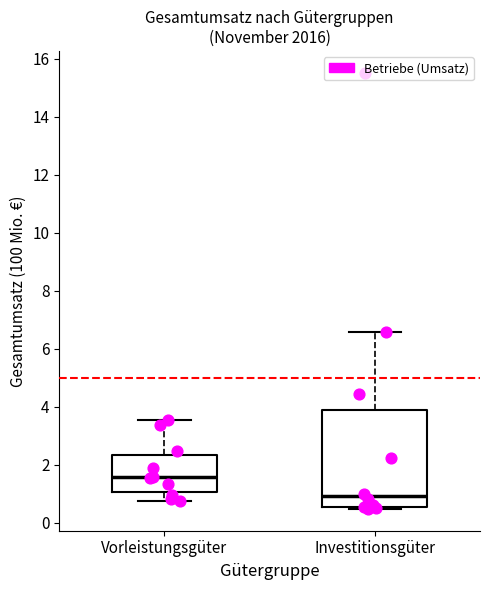

Which box has the highest median line?

Vorleistungsgüter